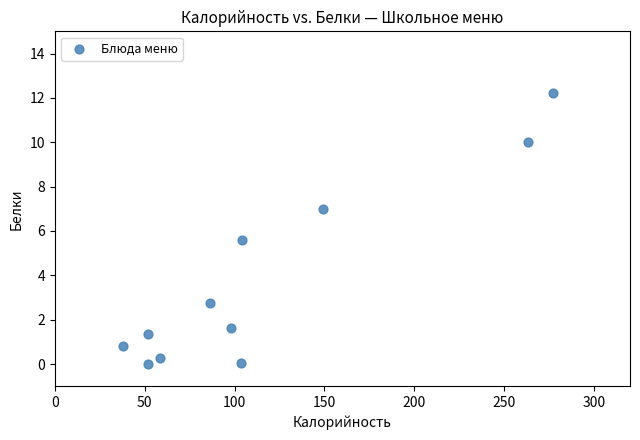

What is the average X value?

116.5